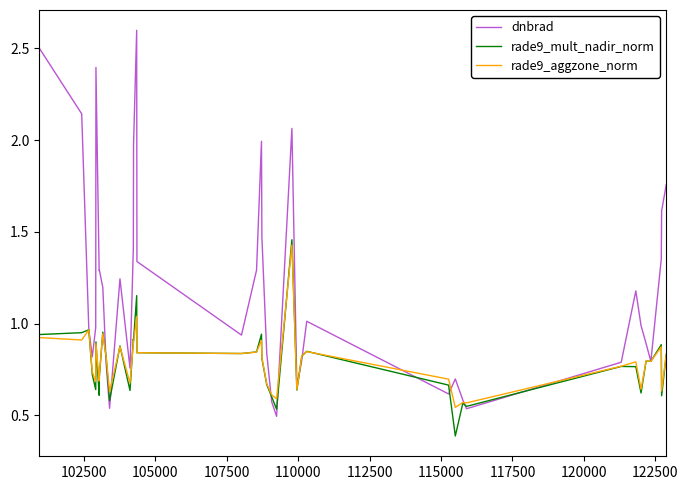

Which series has the widest spread of values?

dnbrad